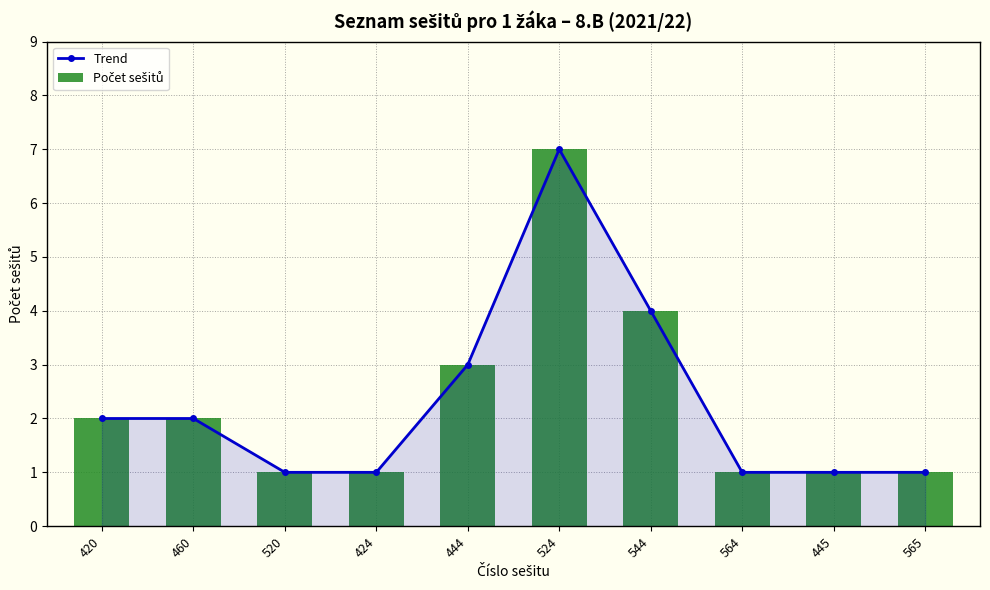

What is the approximate value of Trend at 460?

2